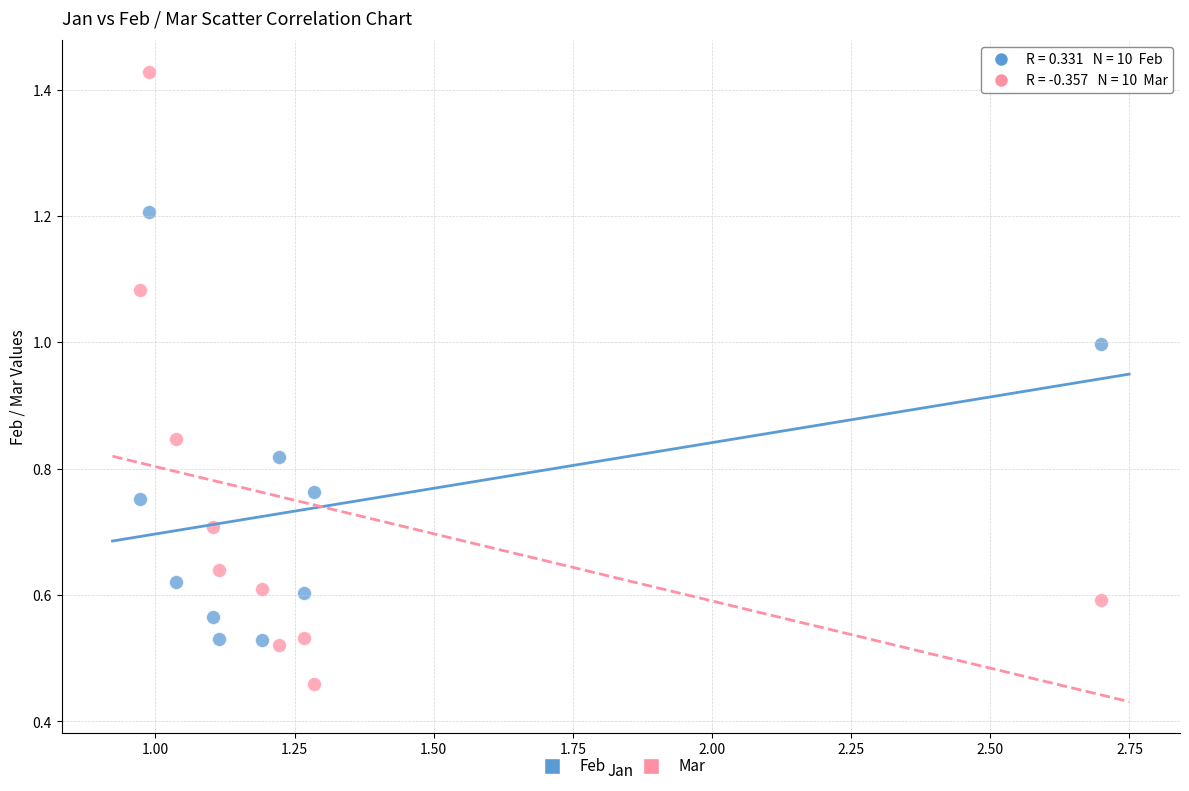

Which series reaches the minimum Y coordinate?

Mar